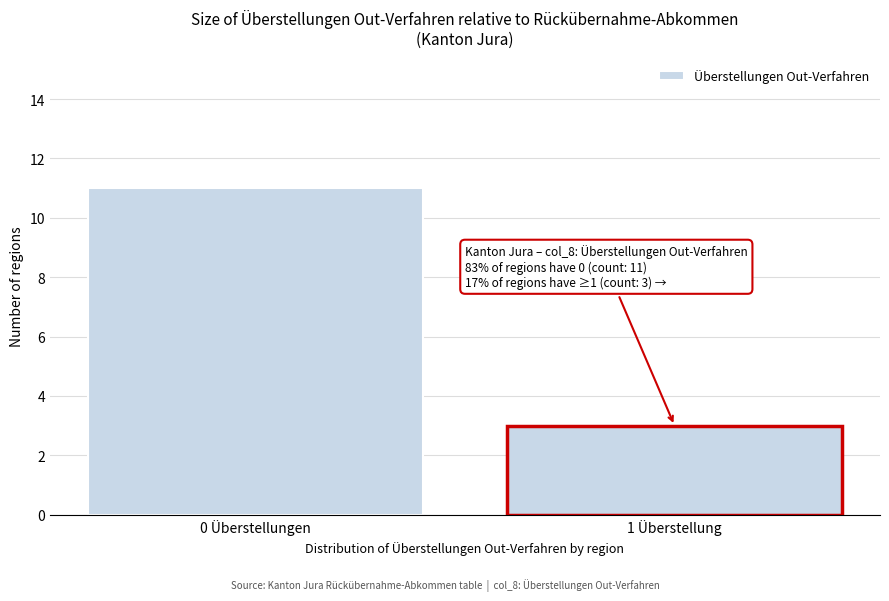

Reading left to right, what are all the values shown in this chart?

0 Überstellungen=11	1 Überstellung=3